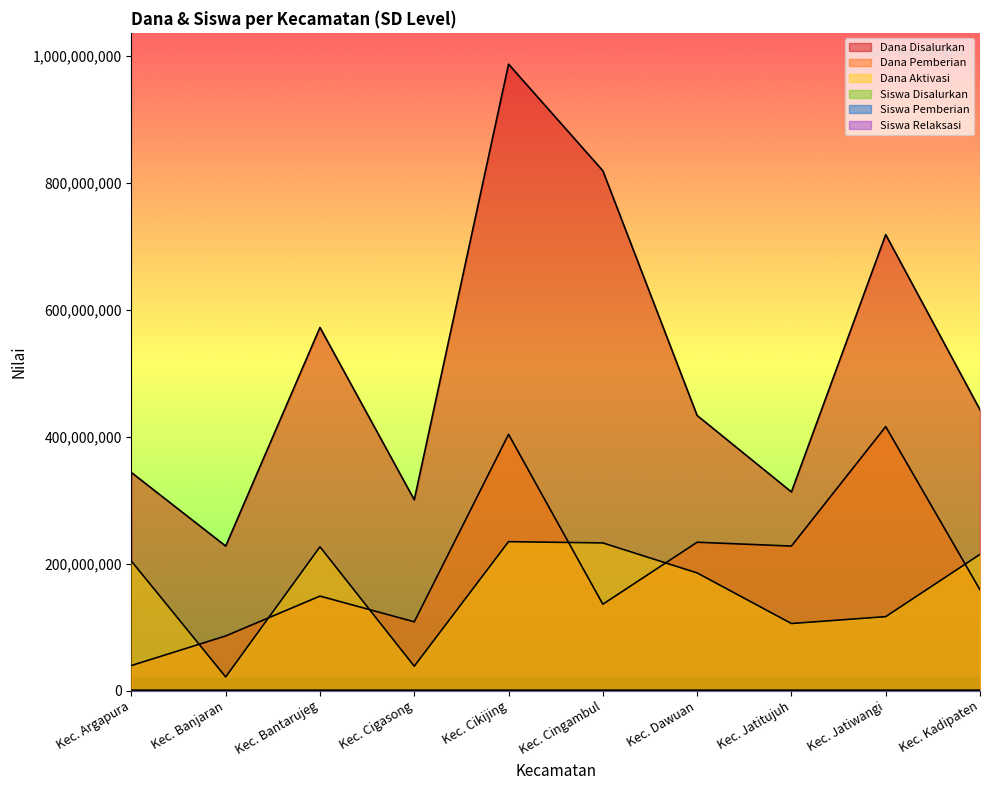

True or false: Dana Pemberian and Dana Disalurkan cross at least once.

False